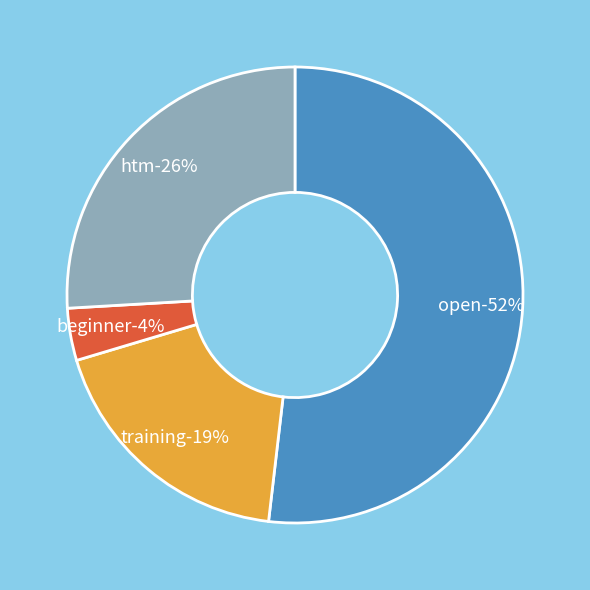

How many segments does this pie chart have?

4